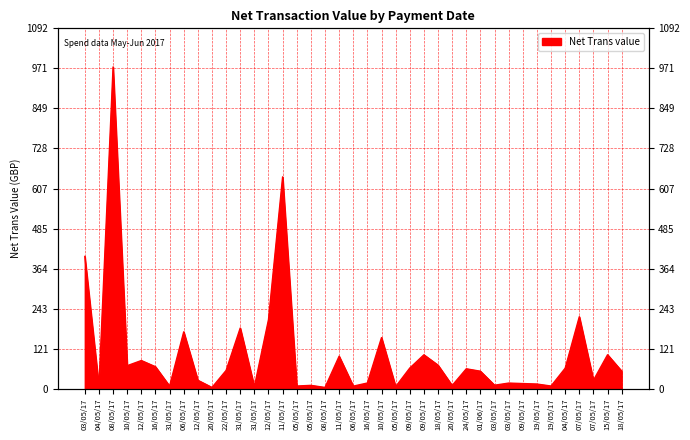

Reading right to left, extract all data points from this chart.

53.4	103.2	25.8	218.3	62.4	8.3	14.4	15.8	17.3	10.8	53.2	60.5	9.9	71.5	102.9	62.8	6.5	155.0	17.5	8.0	98.7	4.0	10.3	8.3	642.0	209.4	6.0	184.0	55.6	4.0	25.8	172.5	8.0	66.8	85.6	70.0	975.0	6.5	401.0